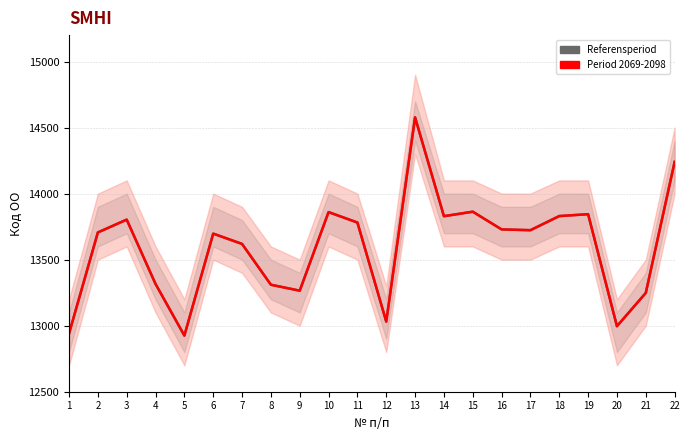

The Period 2069-2098 series shows 13723 at 17. True or false?

True